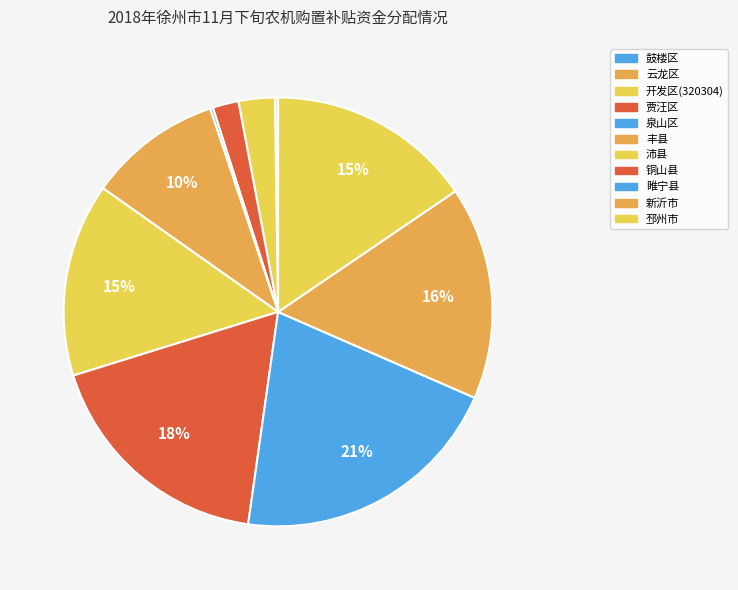

What portion of the pie excludes 邳州市?

84.5%